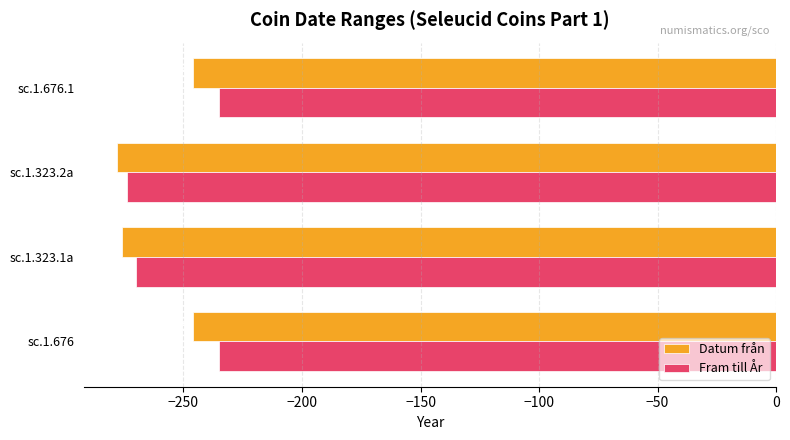

What is the lowest value of the Datum från series?

-278